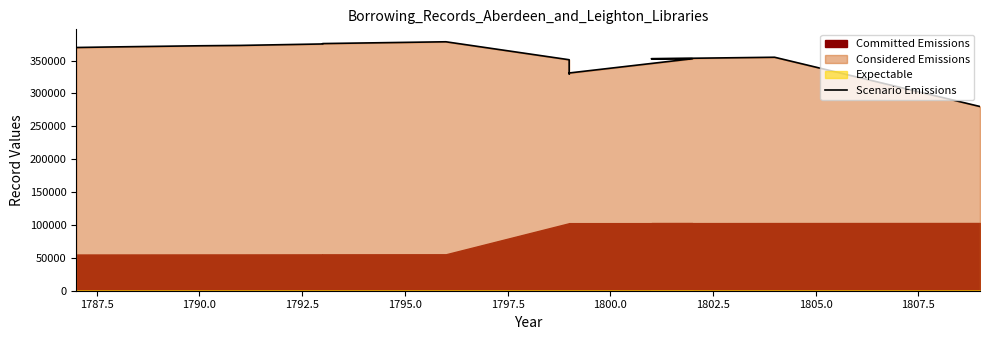

Is it true that the value at 1792.5 is 257784?

False